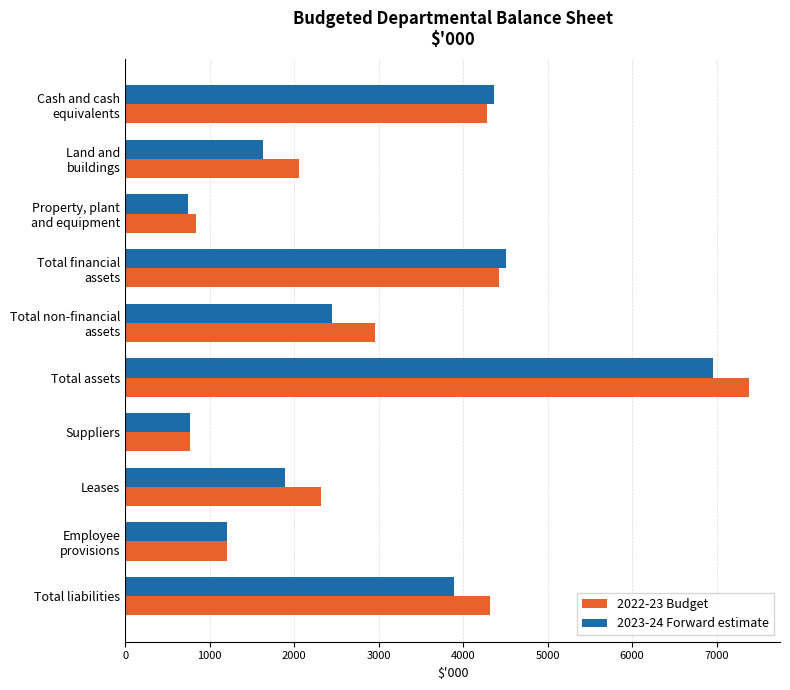

Rank the series at Total assets from highest to lowest value.

2022-23 Budget, 2023-24 Forward estimate